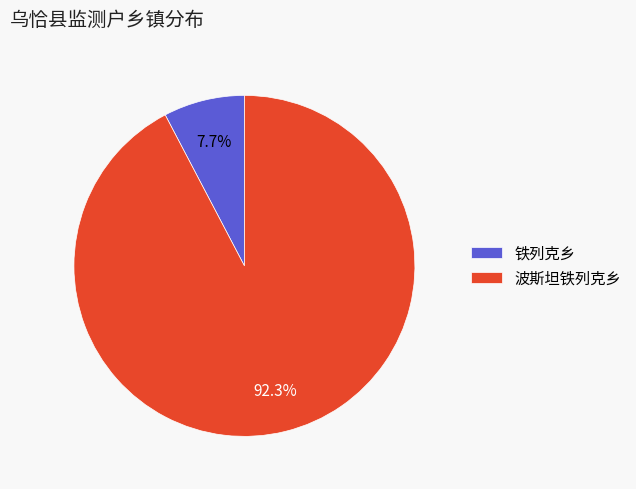

Rank the categories by value from lowest to highest.

铁列克乡, 波斯坦铁列克乡